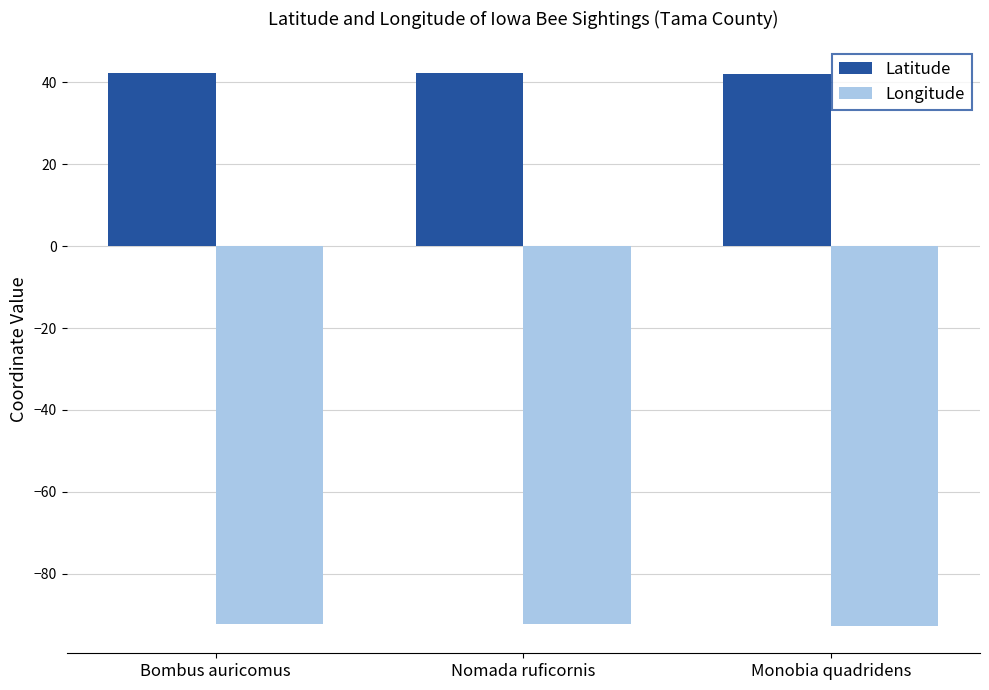

Read the Longitude value at Monobia quadridens.

-92.7